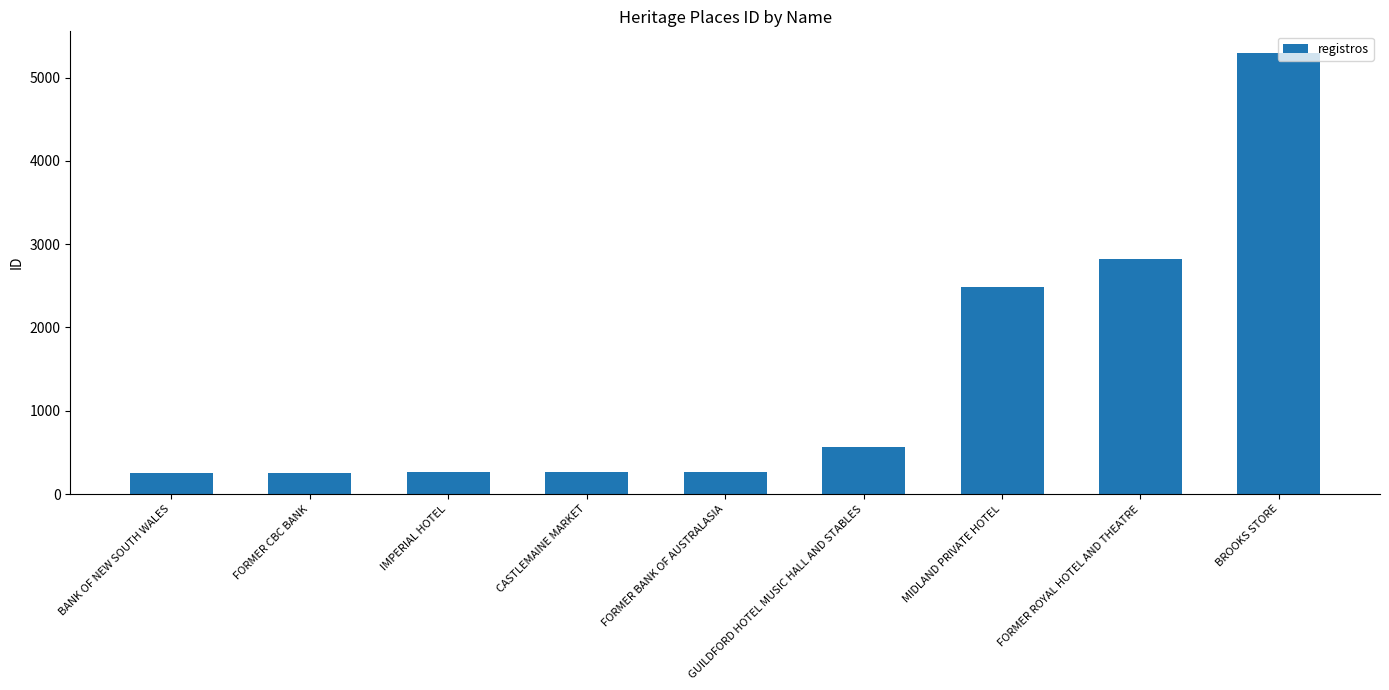

The chart shows a value of 432 at FORMER CBC BANK. True or false?

False